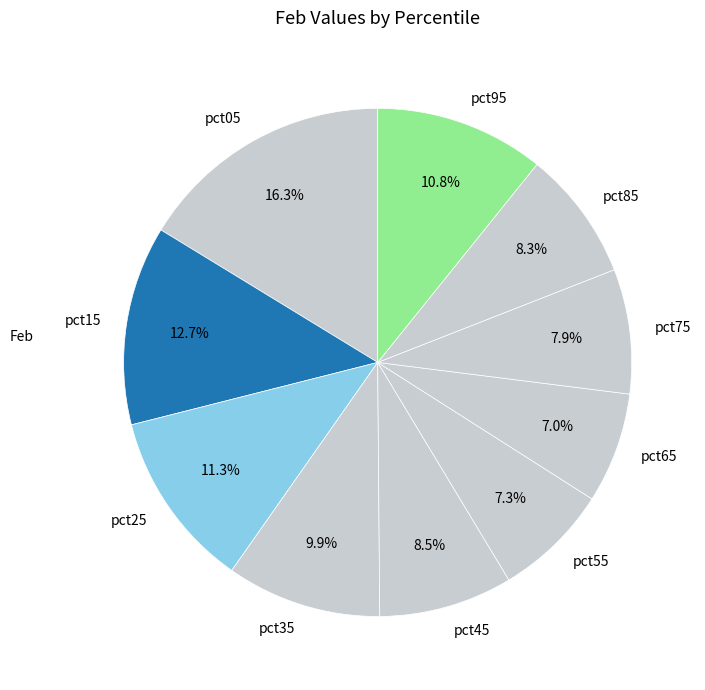

Which slice is the largest?

pct05